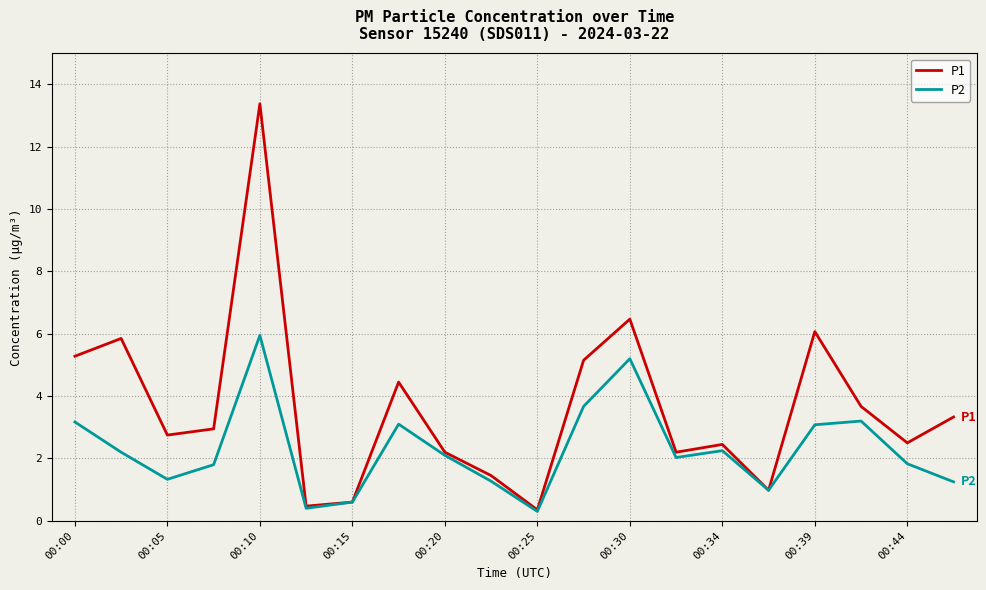

What is the maximum value shown in the chart?

13.4